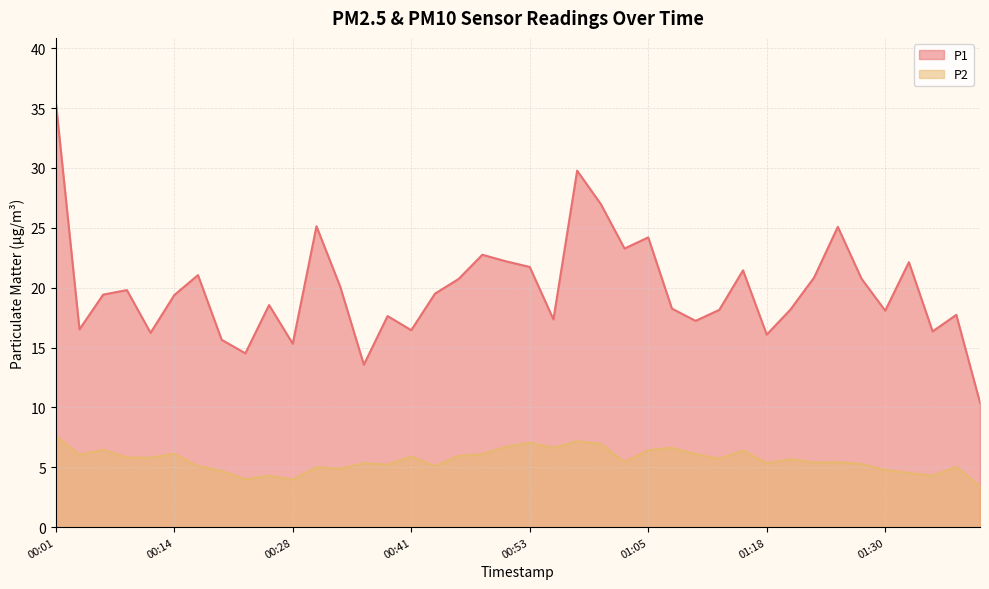

Reading right to left, what are all the values shown in this chart?

P1: 01:40=10.4	01:37=17.7	01:35=16.4	01:32=22.1	01:30=18.1	01:27=20.8	01:25=25.1	01:23=20.9	01:20=18.2	01:18=16.1	01:15=21.4	01:13=18.1	01:10=17.2	01:08=18.2	01:05=24.2	01:03=23.3	01:00=27.0	00:58=29.8	00:55=17.4	00:53=21.7	00:51=22.2	00:48=22.8	00:46=20.7	00:43=19.5	00:41=16.4	00:38=17.6	00:36=13.6	00:33=20.1	00:31=25.1	00:28=15.3	00:23=18.6	00:21=14.5	00:19=15.7	00:16=21.1	00:14=19.4	00:11=16.2	00:09=19.8	00:06=19.4	00:04=16.5	00:01=35.5
P2: 01:40=3.4	01:37=5.0	01:35=4.3	01:32=4.5	01:30=4.8	01:27=5.3	01:25=5.4	01:23=5.4	01:20=5.7	01:18=5.3	01:15=6.4	01:13=5.7	01:10=6.1	01:08=6.6	01:05=6.4	01:03=5.5	01:00=7.0	00:58=7.2	00:55=6.6	00:53=7.0	00:51=6.7	00:48=6.1	00:46=6.0	00:43=5.1	00:41=5.9	00:38=5.2	00:36=5.3	00:33=4.9	00:31=5.0	00:28=4.0	00:23=4.3	00:21=4.0	00:19=4.7	00:16=5.1	00:14=6.1	00:11=5.8	00:09=5.8	00:06=6.5	00:04=6.0	00:01=7.6